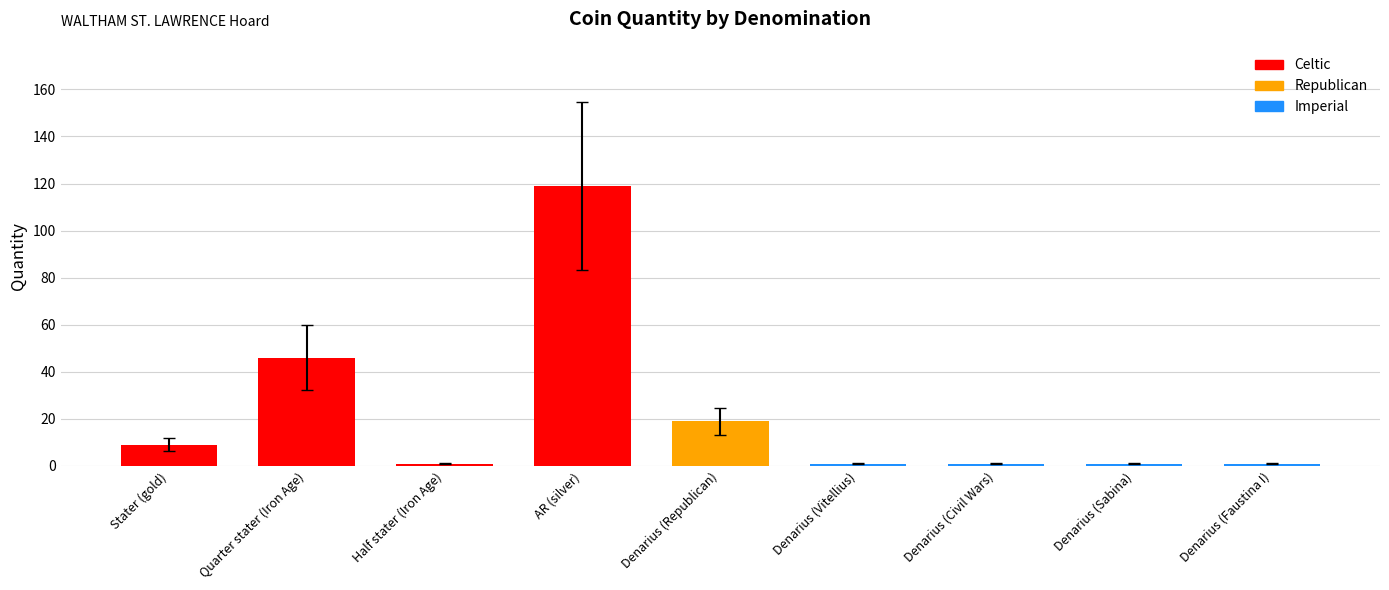

Which series has the largest range (max minus min)?

Celtic